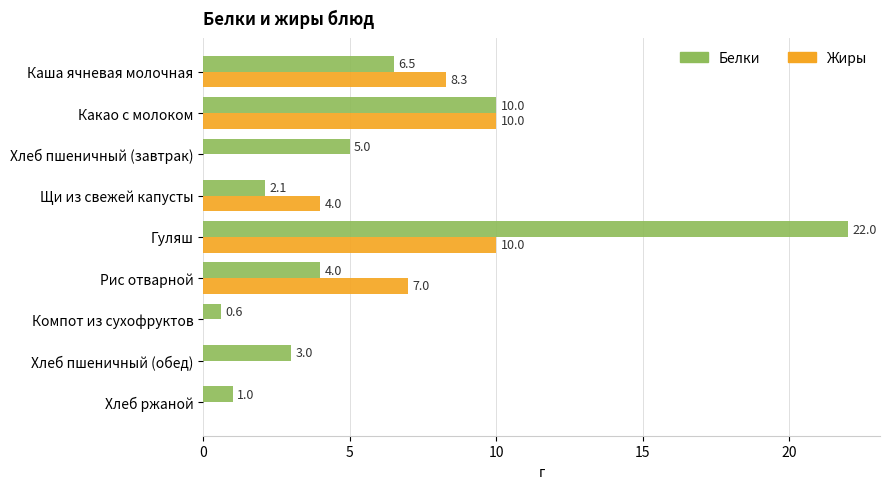

At which label is Жиры closest to 5?

Щи из свежей капусты